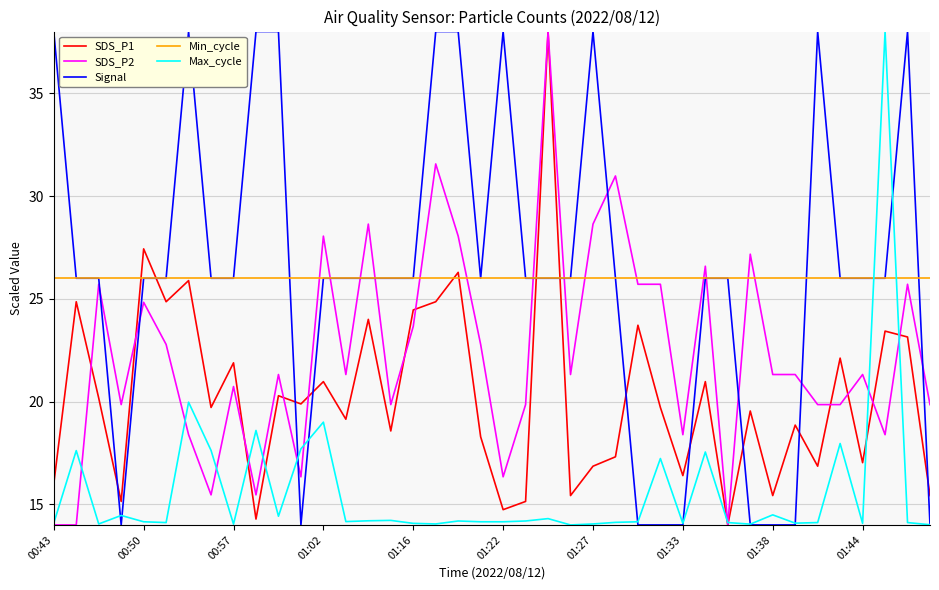

What is the minimum value shown in the chart?

14.0